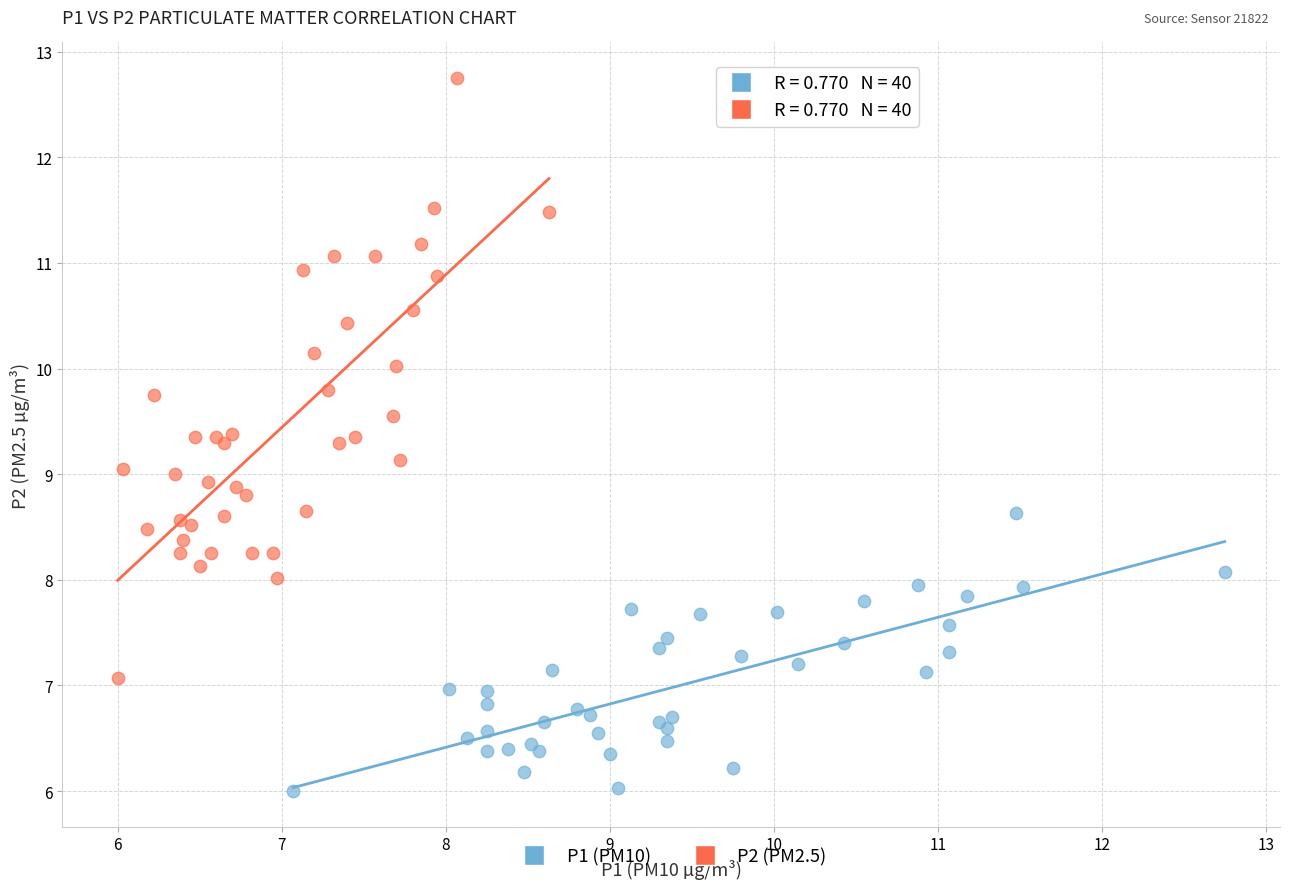

Which series has the largest Y range (max minus min)?

P2 (PM2.5)